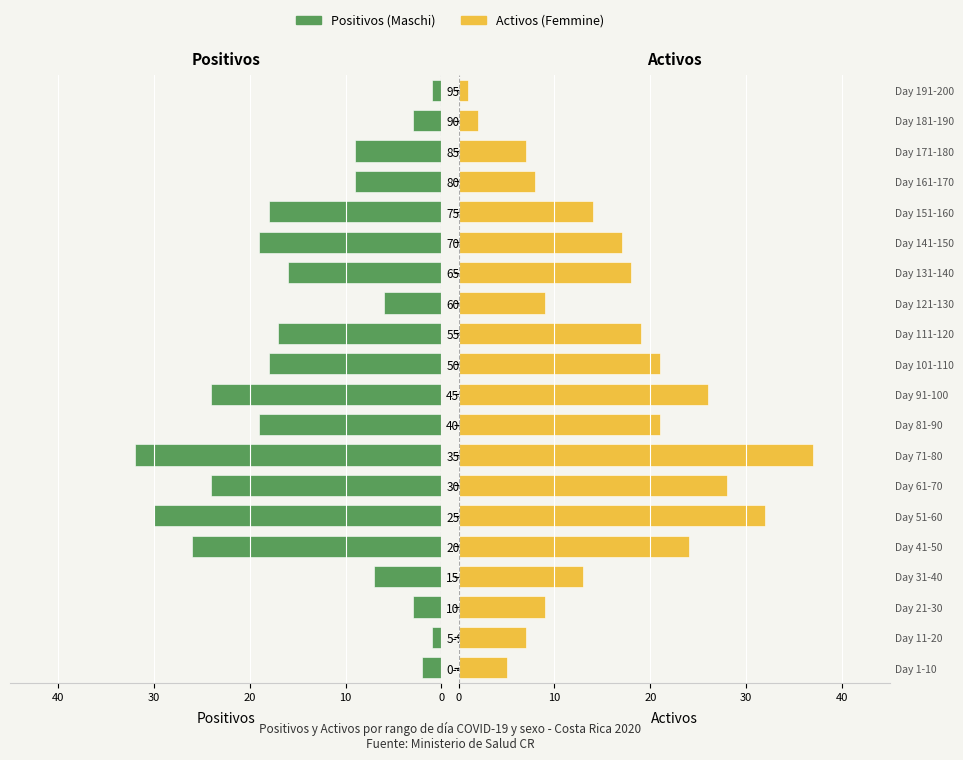

Which series has the largest range (max minus min)?

Activos (Femmine)